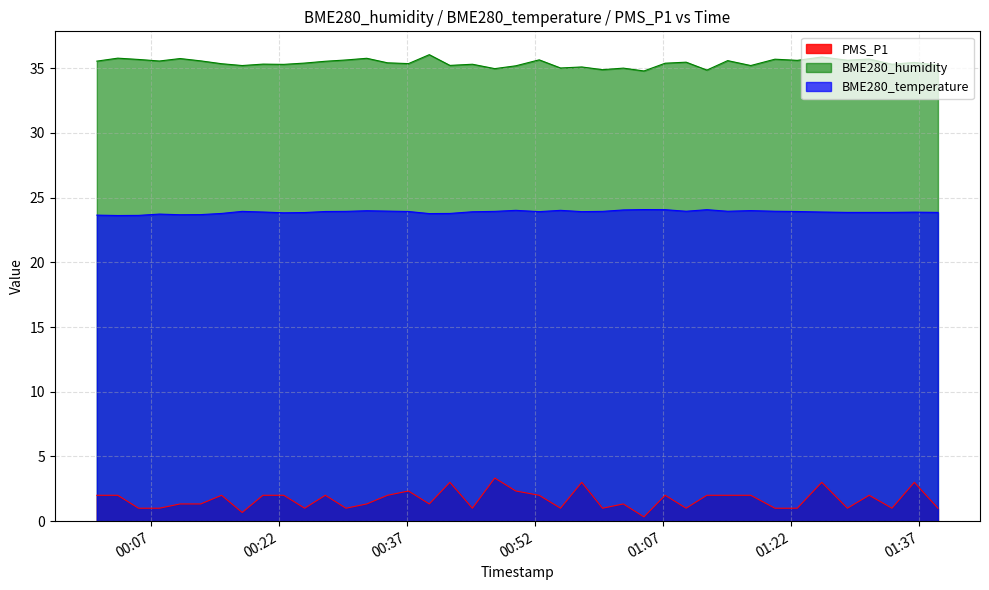

How many interior local valleys does the BME280_temperature series have?

8